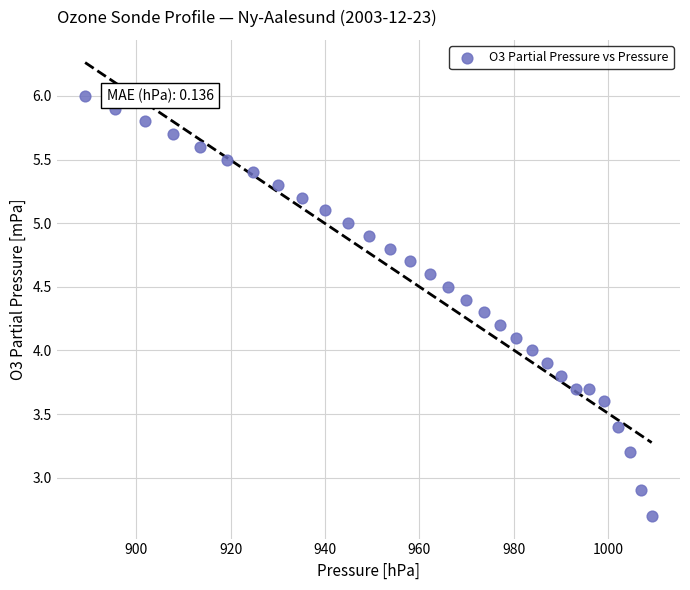

What is the range of Y values (max minus min)?

3.3